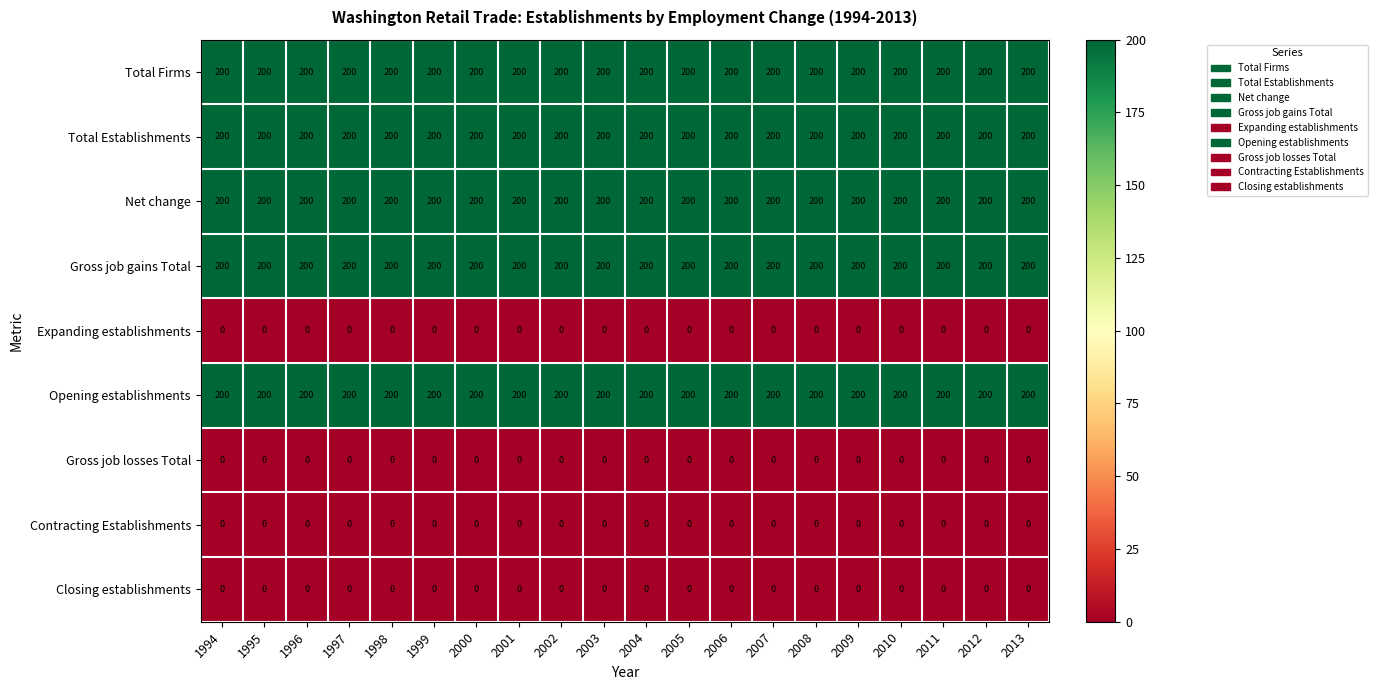

What value does the Total Establishments series have at 2012?

200